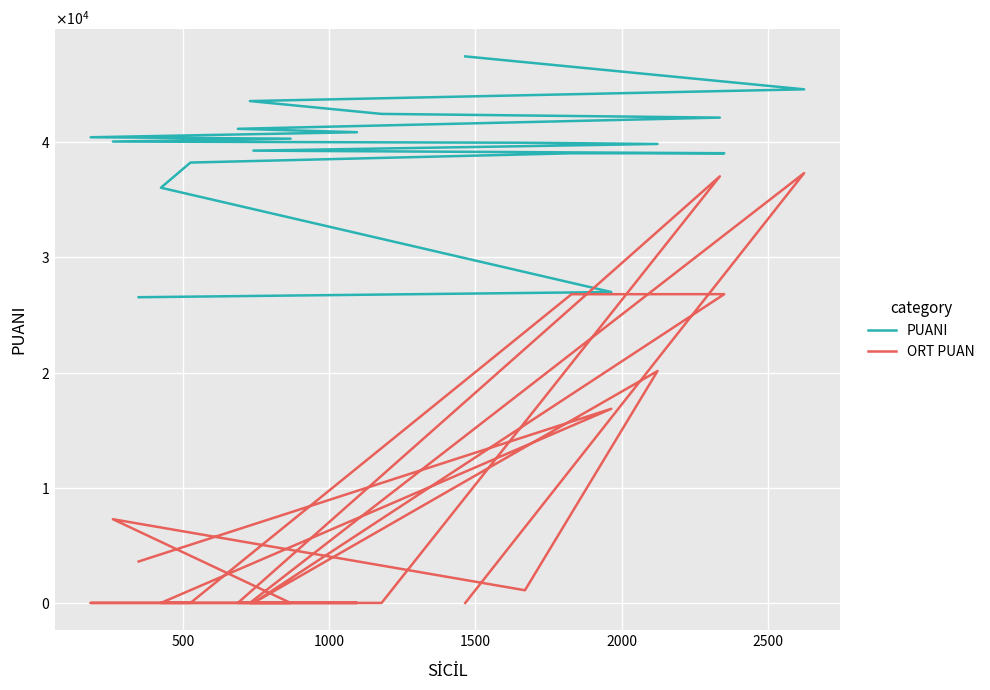

Reading left to right, extract all data points from this chart.

PUANI: 26550	27000	36060	38245	39050	39055	39280	39860	39965	40070	40320	40442	40880	41175	42150	42470	43585	44605	47465
ORT PUAN: 3600	16860	0	0	26810	26815	0	20140	1100	7270	0	0	0	0	37050	0	0	37330	0